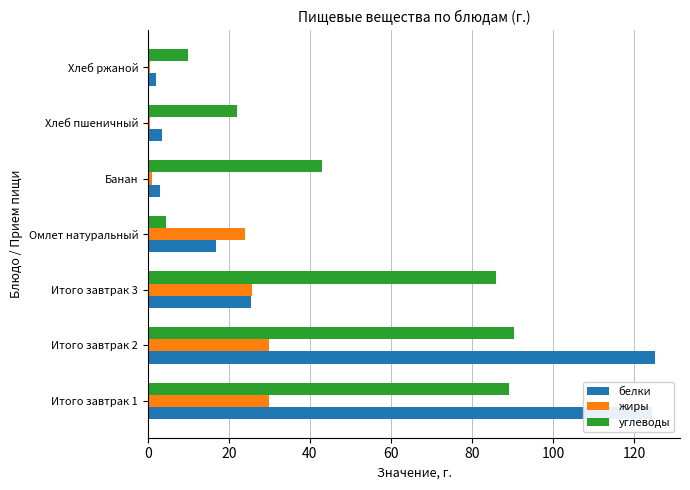

What is the maximum value shown in the chart?

125.1